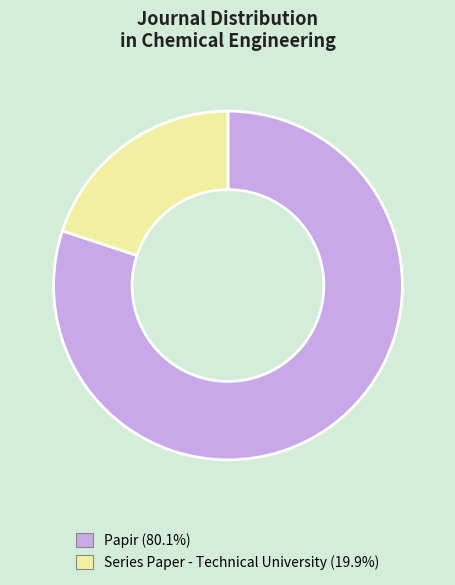

What is the smallest slice in the pie chart?

Series Paper - Technical University